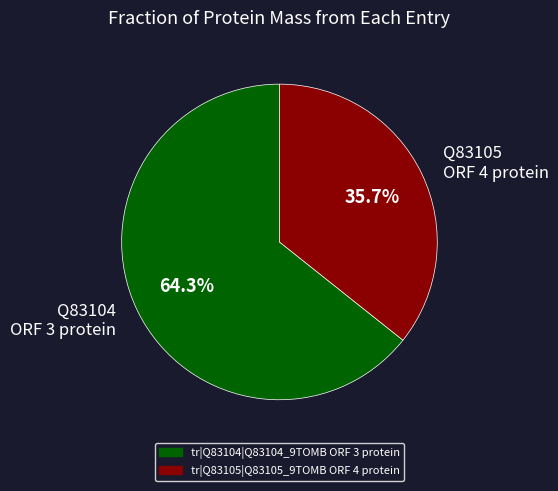

Is there any slice that represents more than half of the pie?

Yes